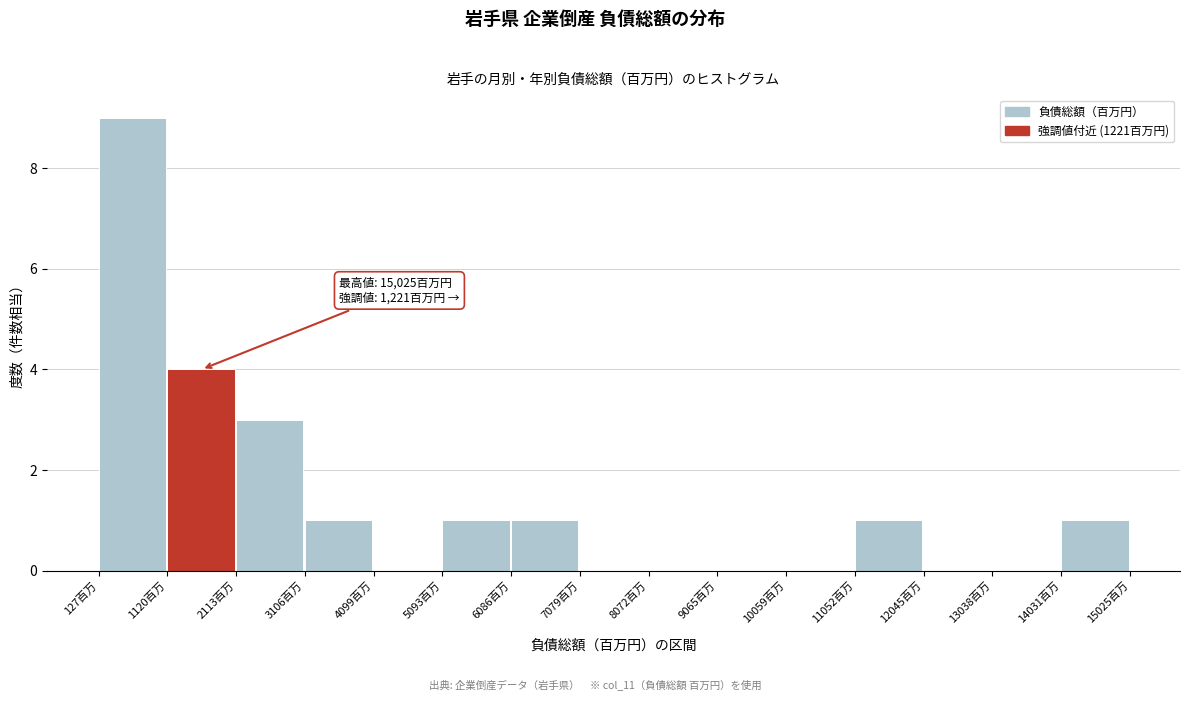

Which range on the x-axis has the tallest bar?

100 to 1100